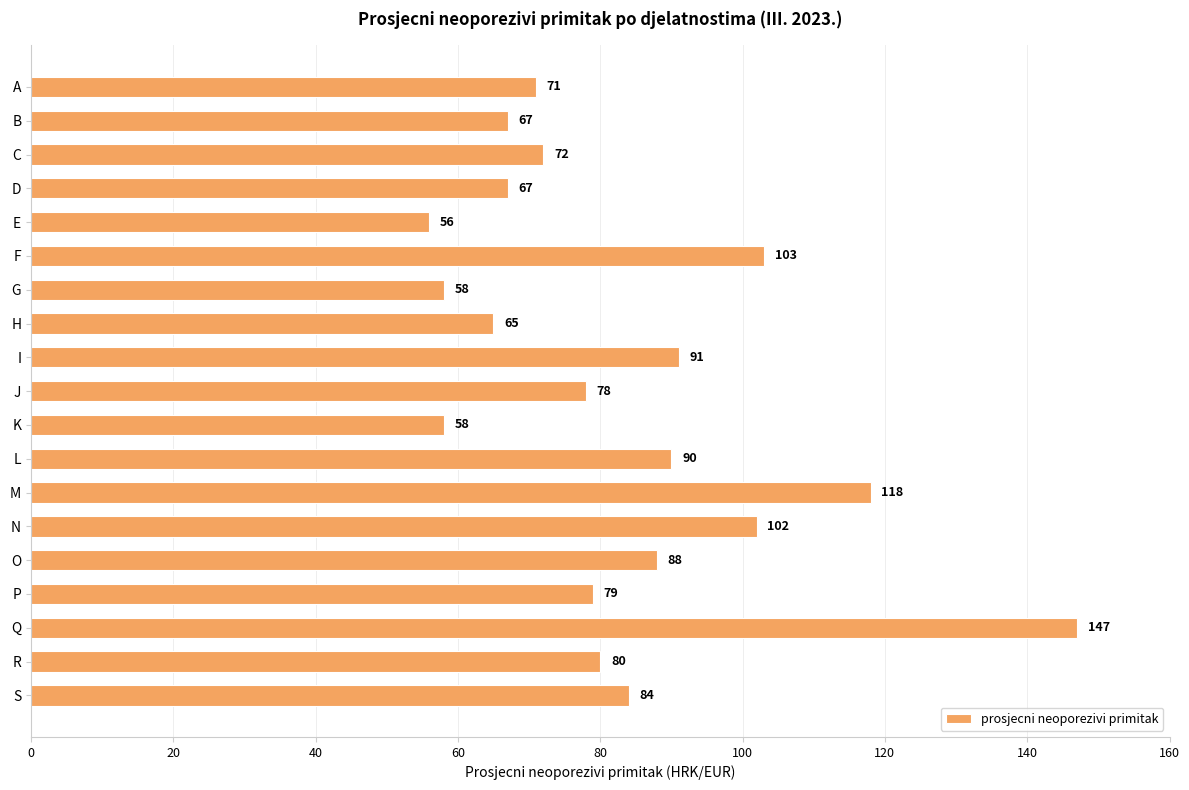

What is the value of the 3rd bar from the top?

72